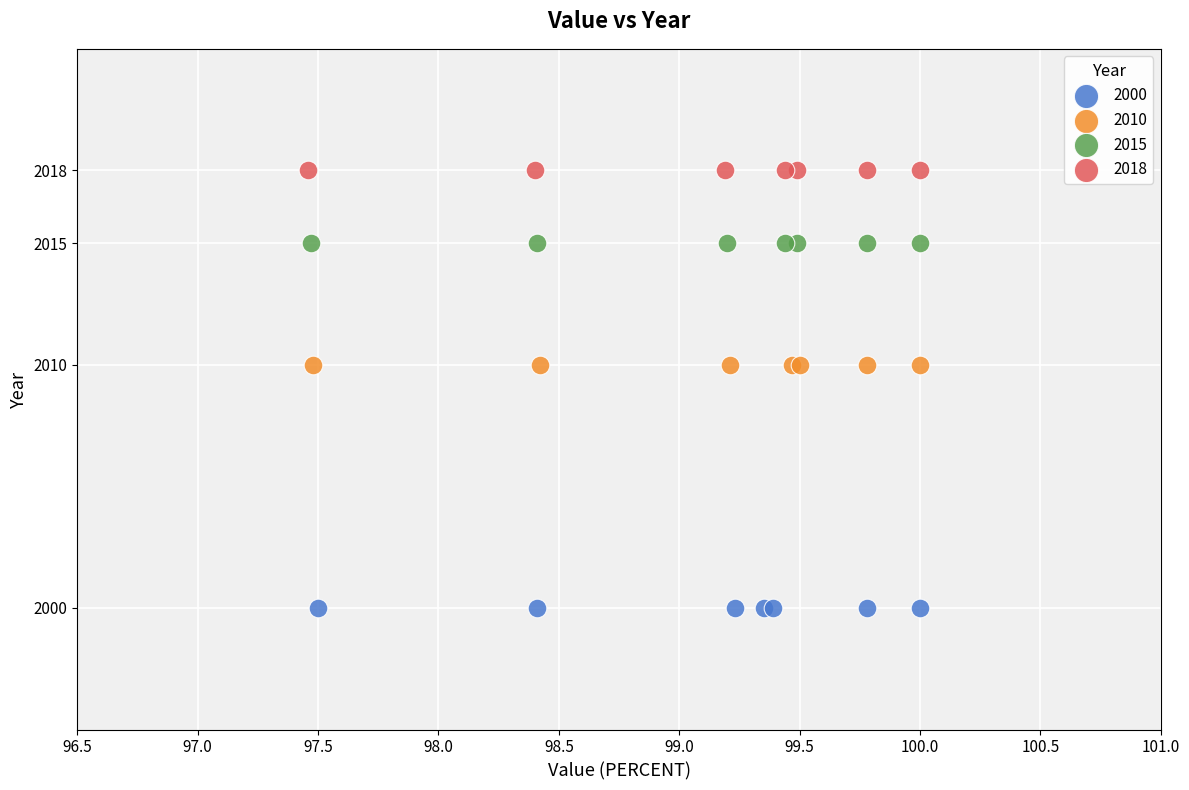

Which series contains the lowest Y value?

2000